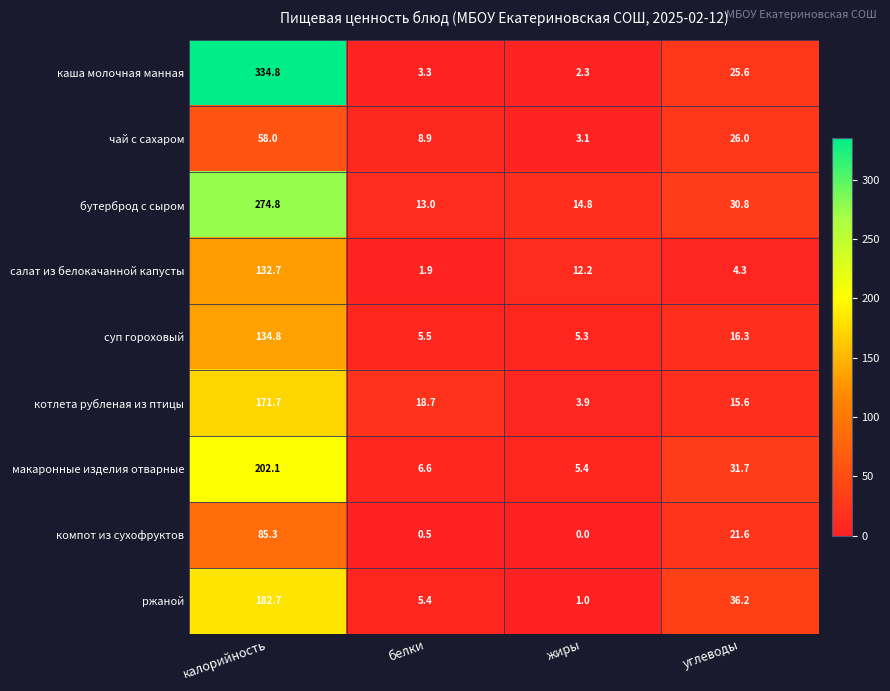

How many data points does each series have?

4